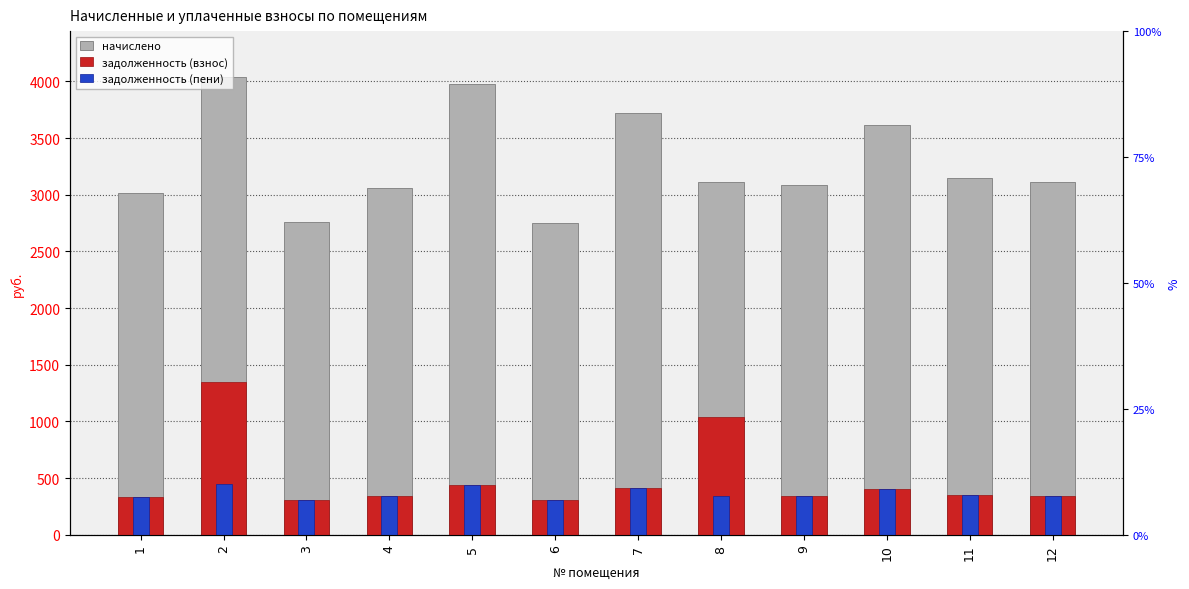

What is the maximum value for задолженность (взнос)?

1346.4